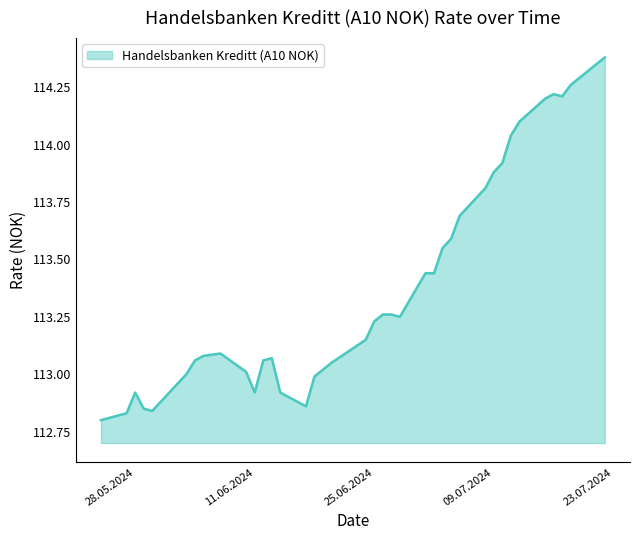

What is the difference between the maximum and minimum values?

1.6